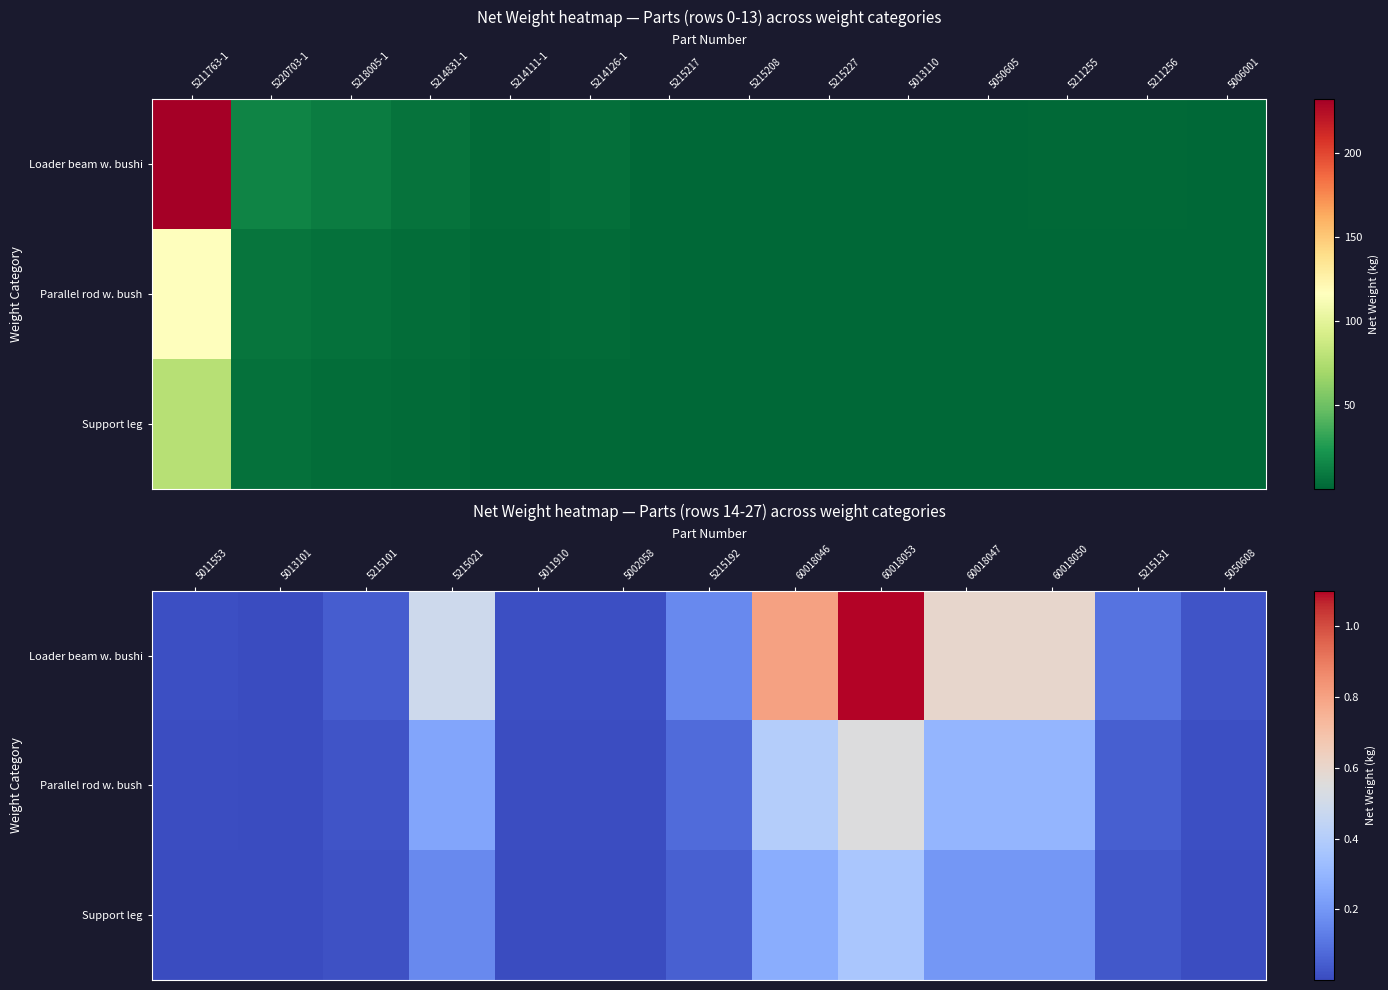

What is the difference between the maximum and minimum values in the Support leg series?

0.4